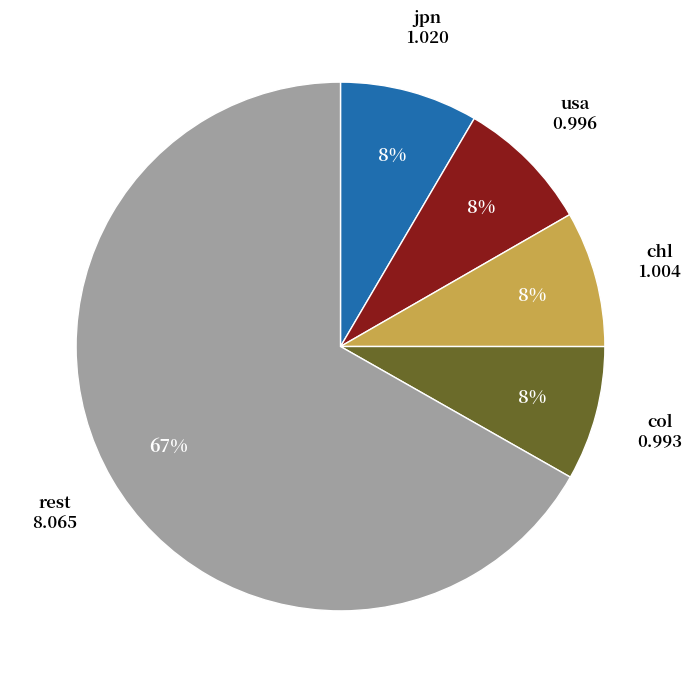

True or false: col accounts for 8% of the total.

True